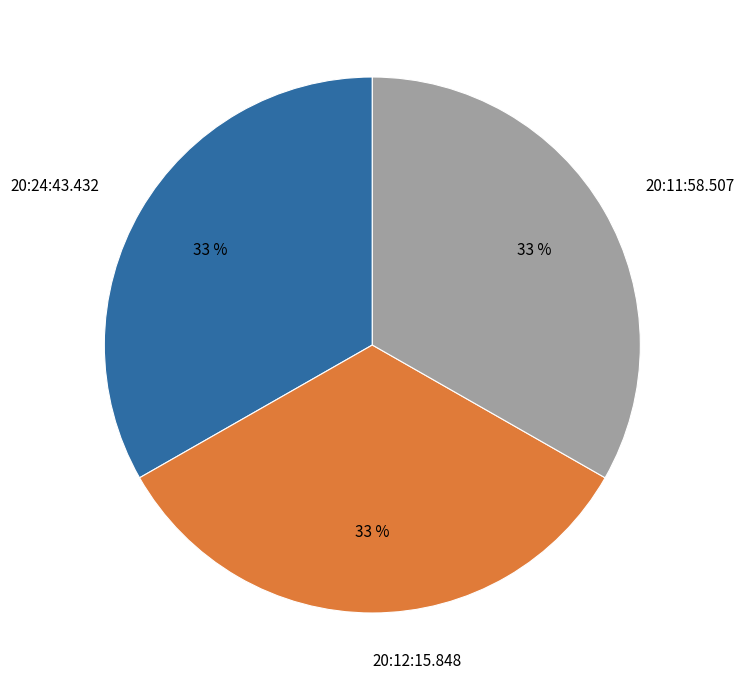

Is the sum of 20:24:43.432 and 20:11:58.507 greater than half?

Yes